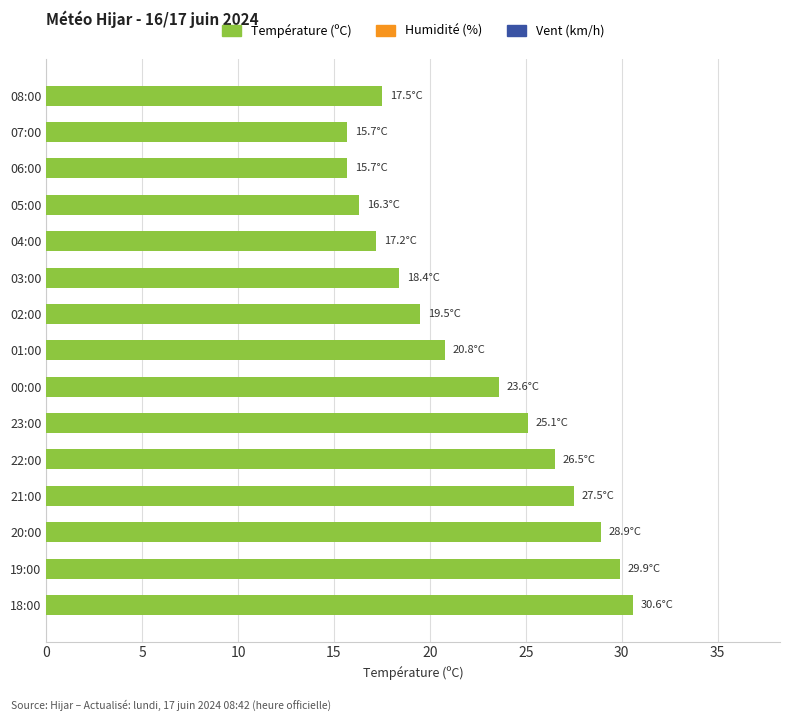

Which label corresponds to the largest value in the chart?

18:00